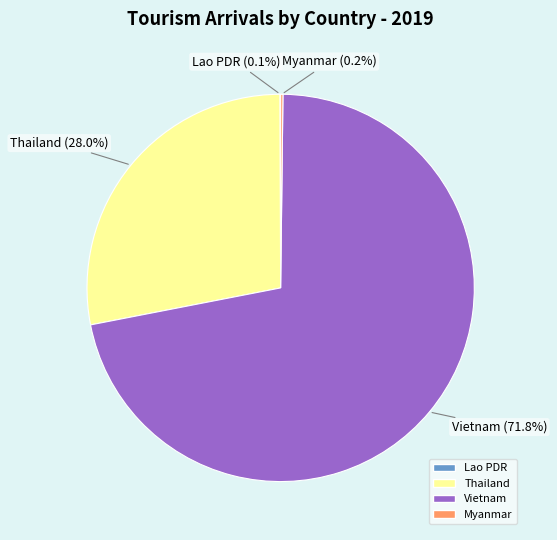

Between Thailand and Vietnam, which is larger?

Vietnam